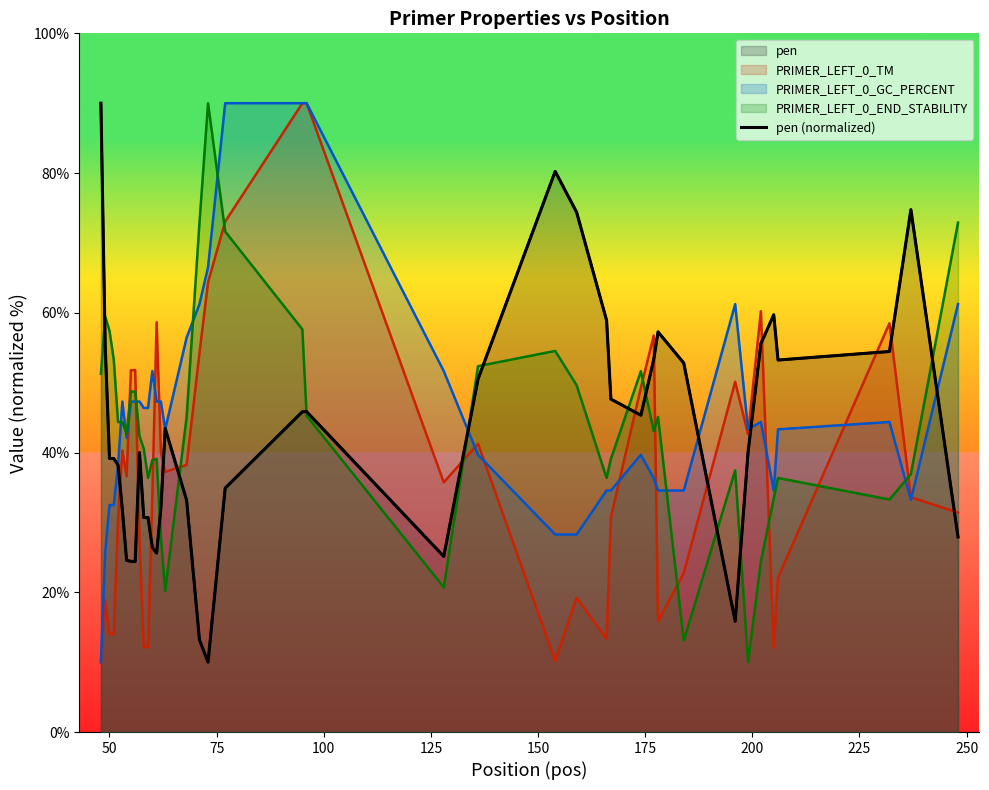

What is the average value?

42.7